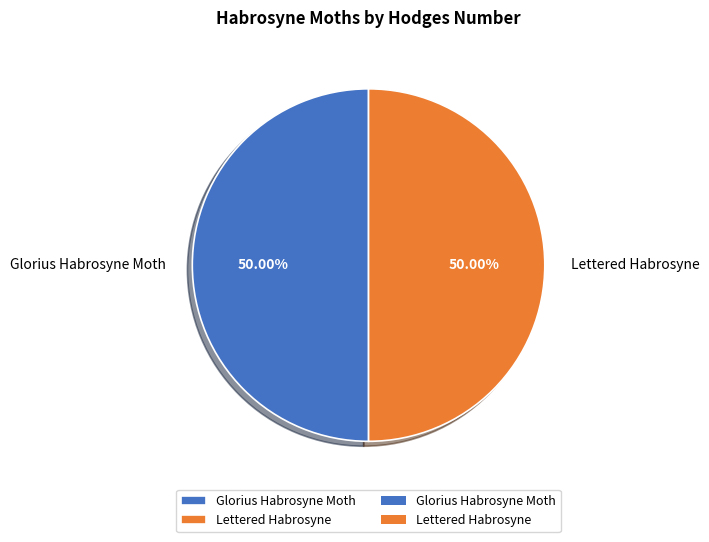

Do Lettered Habrosyne and Glorius Habrosyne Moth together represent more than half of the pie?

Yes